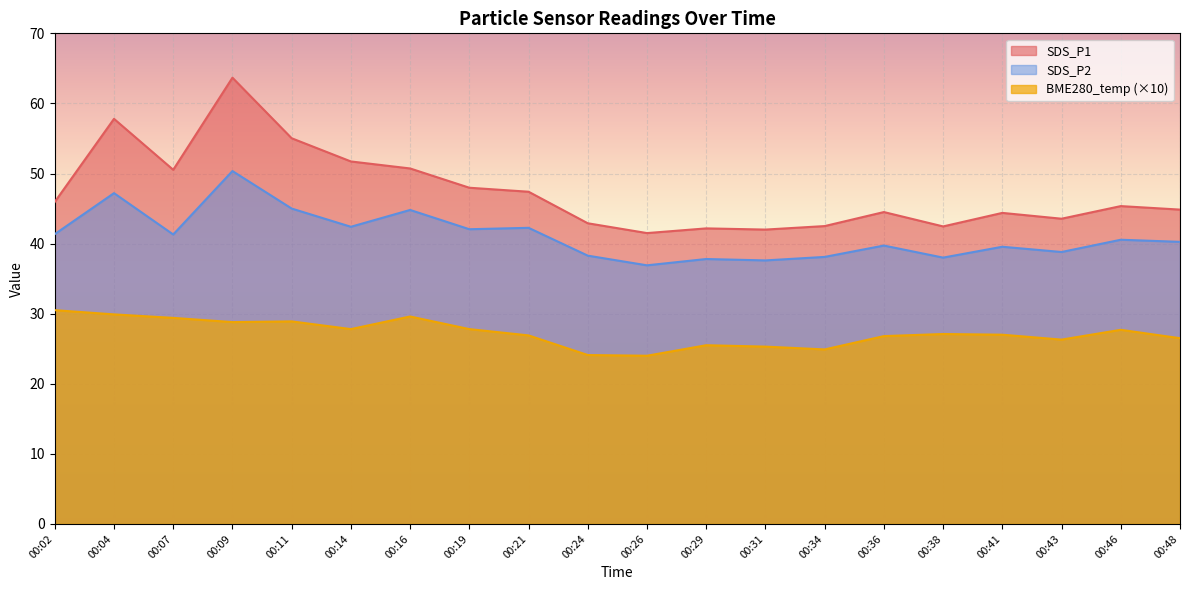

True or false: SDS_P1 has more than 1 points higher than both neighbors.

True